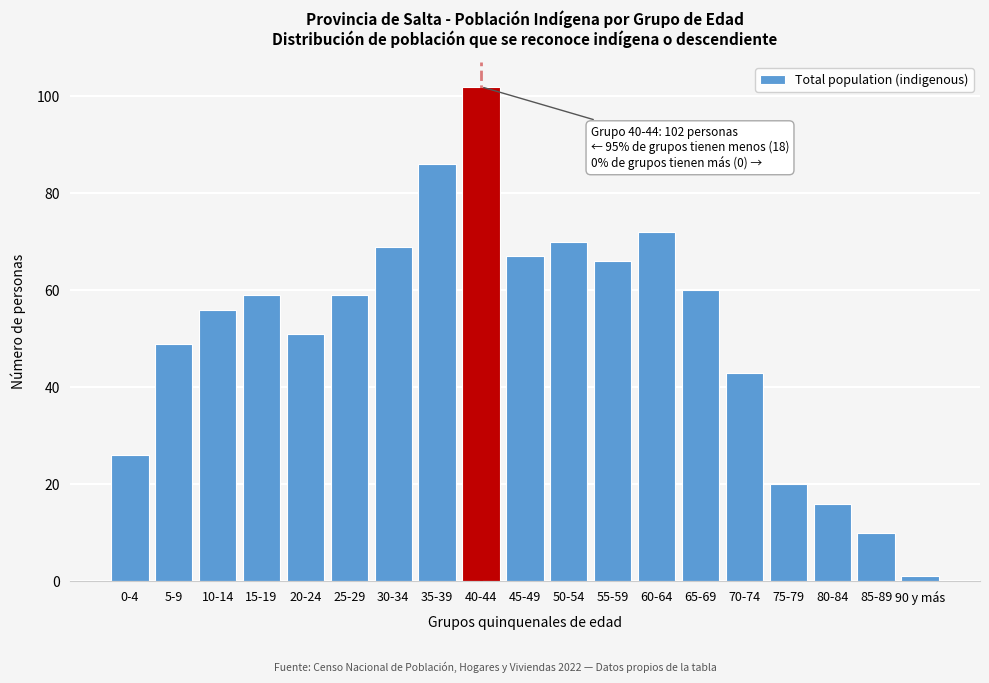

Reading left to right, list all the values displayed in this chart.

26	49	56	59	51	59	69	86	102	67	70	66	72	60	43	20	16	10	1